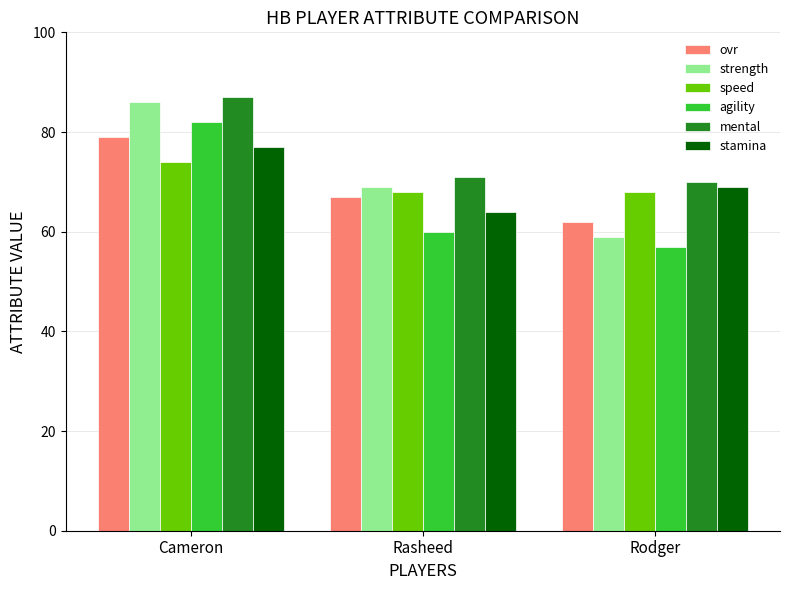

What is the value of the mental bar at the 3rd from the left?

70